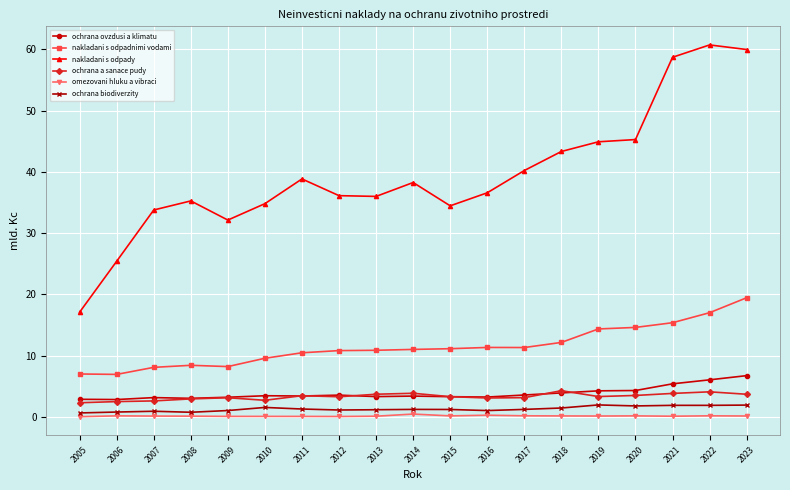

Which label corresponds to the largest value in the chart?

2022